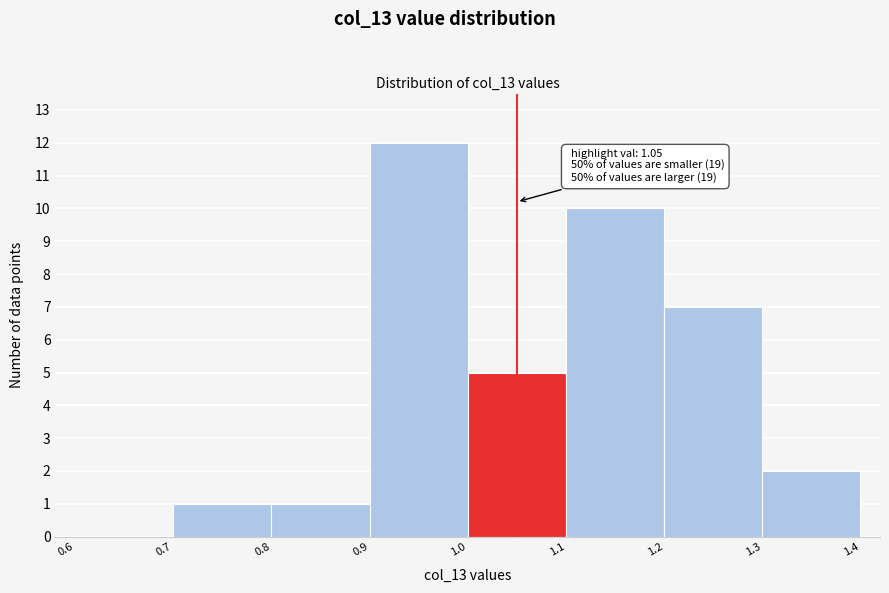

Over which range of the x-axis is the bar tallest?

0.9 to 1.0